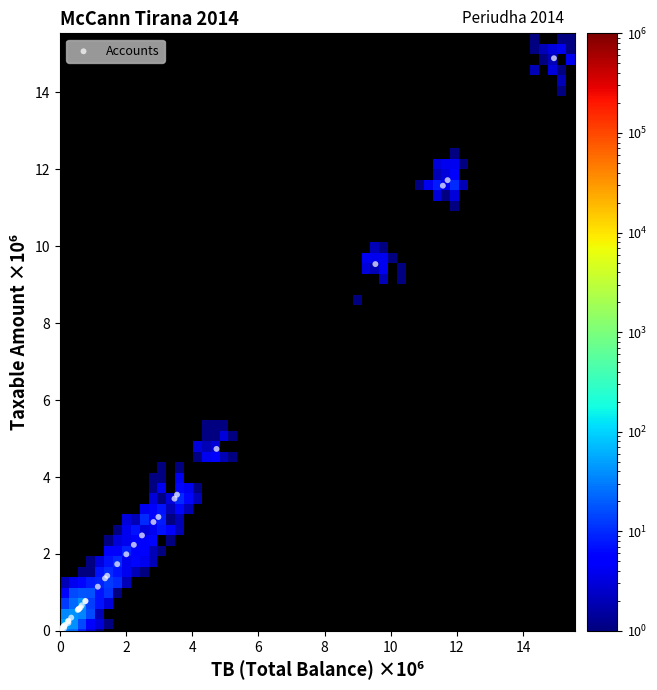

What Y value in the scatter plot is closest to 7?

4.7